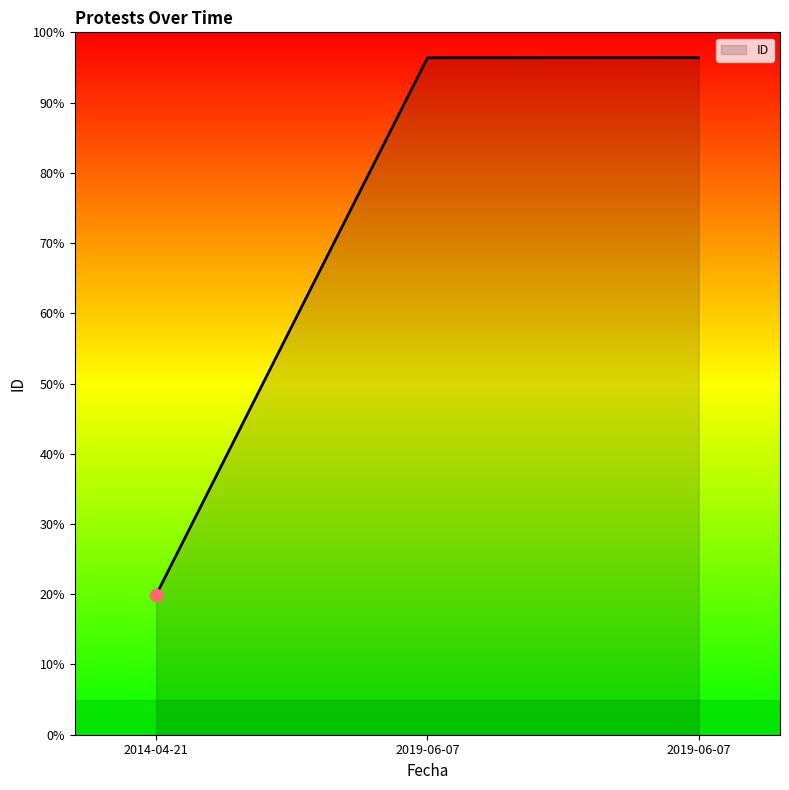

Which has a higher value, 2014-04-21 or 2019-06-07?

2019-06-07